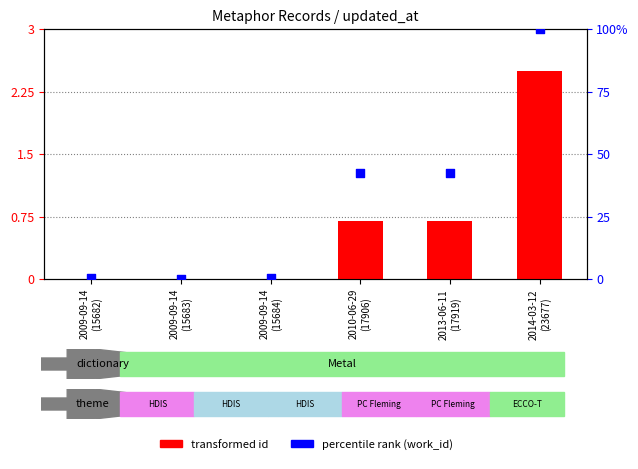

Is the value of transformed id at 2014-03-12
(23677) greater than the value of percentile rank (work_id) at 2009-09-14
(15684)?

Yes